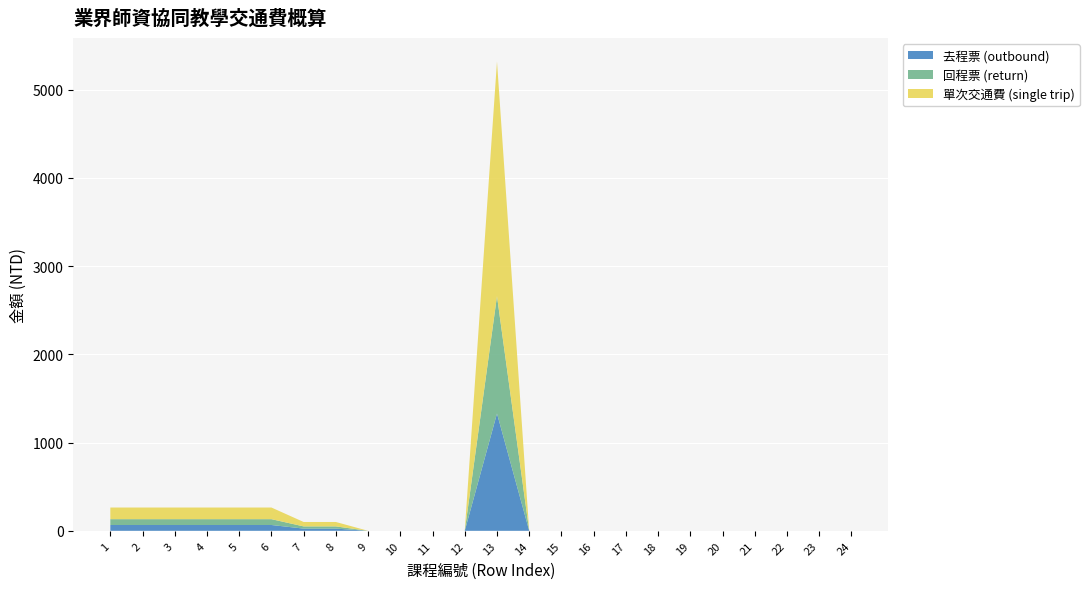

Reading left to right, list all the values displayed in this chart.

去程票 (outbound): 1=66	2=66	3=66	4=66	5=66	6=66	7=25	8=25	9=0	10=0	11=0	12=0	13=1330	14=0	15=0	16=0	17=0	18=0	19=0	20=0	21=0	22=0	23=0	24=0
回程票 (return): 1=66	2=66	3=66	4=66	5=66	6=66	7=25	8=25	9=0	10=0	11=0	12=0	13=1330	14=0	15=0	16=0	17=0	18=0	19=0	20=0	21=0	22=0	23=0	24=0
單次交通費 (single trip): 1=132	2=132	3=132	4=132	5=132	6=132	7=50	8=50	9=0	10=0	11=0	12=0	13=2660	14=0	15=0	16=0	17=0	18=0	19=0	20=0	21=0	22=0	23=0	24=0